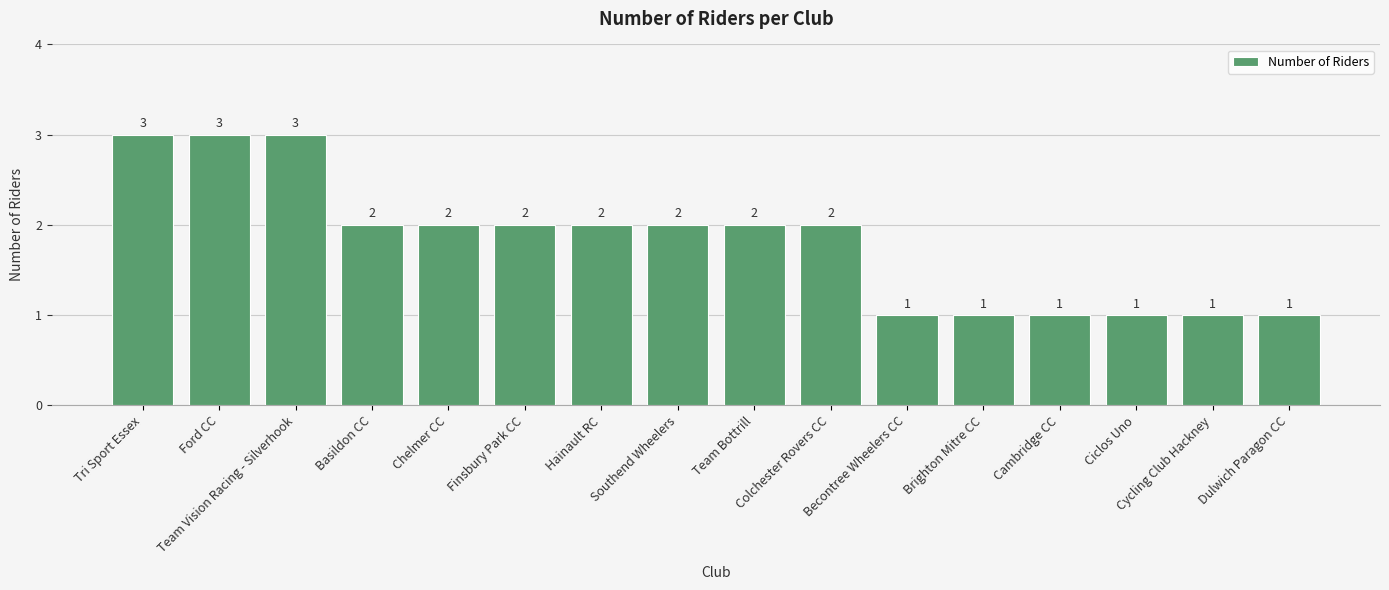

At which label does the data first exceed 2?

Tri Sport Essex